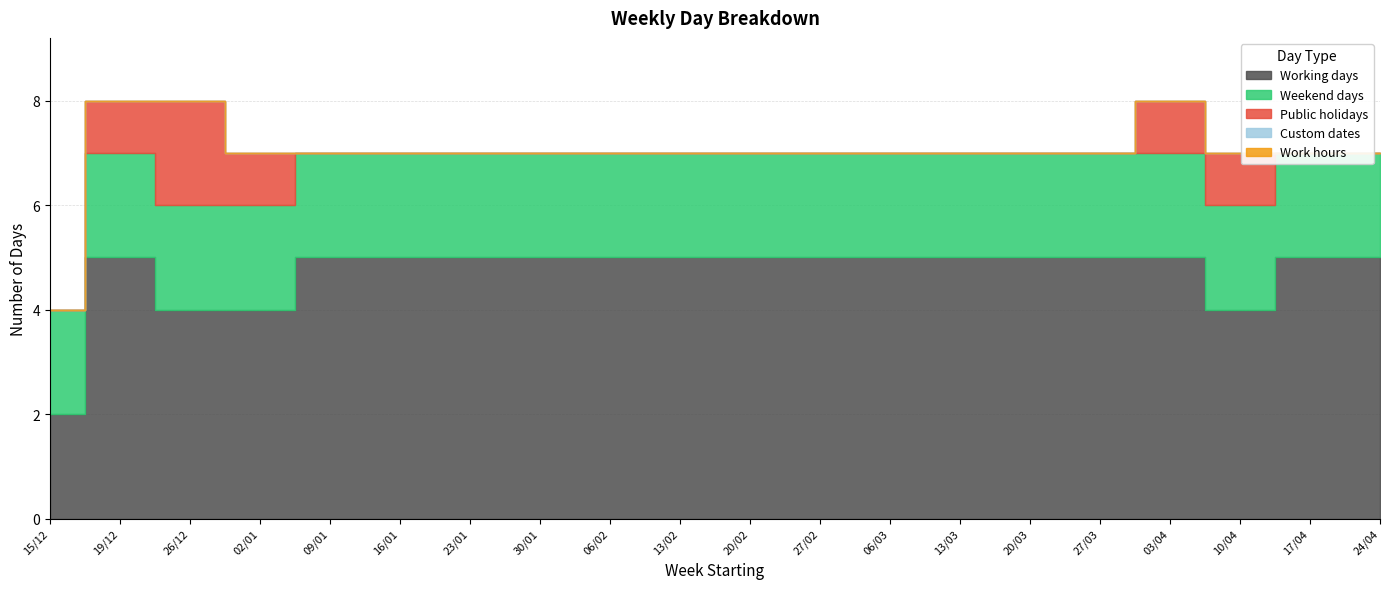

Which label corresponds to the largest value in the chart?

19/12